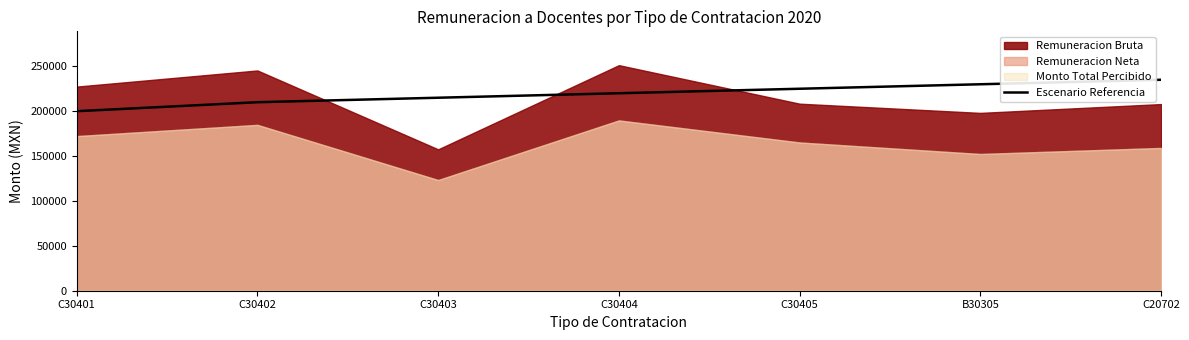

Reading left to right, what are all the values shown in this chart?

200000	210000	215000	220000	225000	230000	235000